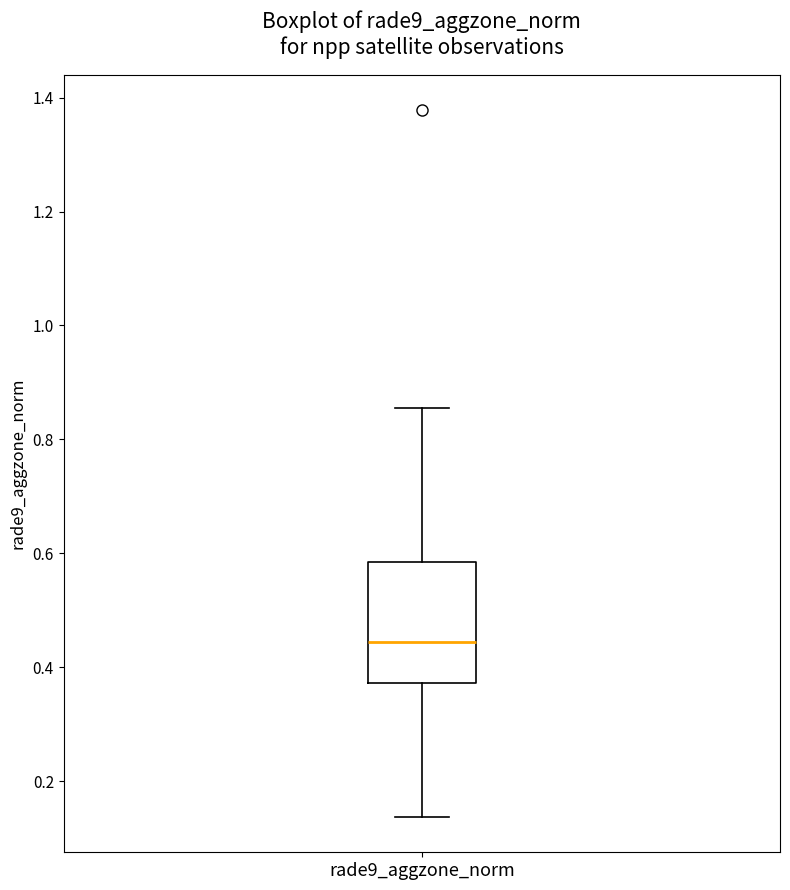

Where is the lower edge of the box for rade9_aggzone_norm on the y-axis? The values are not printed on the chart, so give them approximately, as read against the axis.

0.38